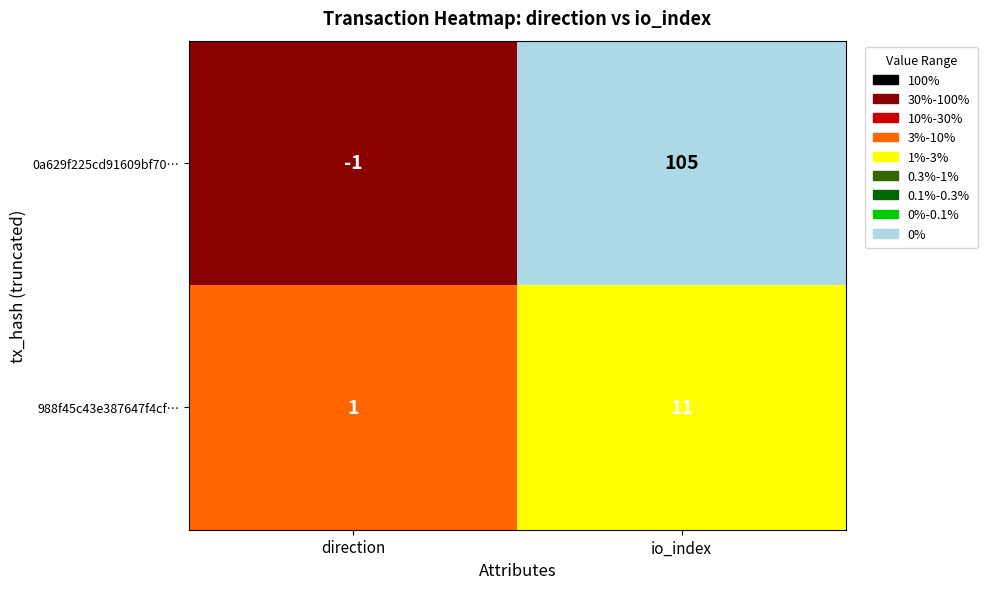

At which category is the sum across all series the highest?

io_index